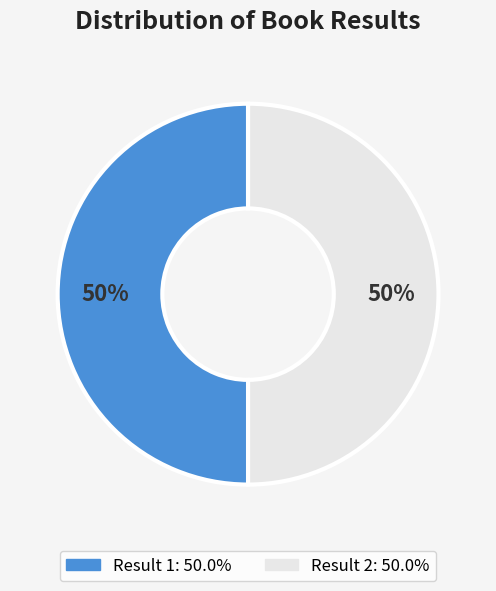

Combined, do Result 2 and Result 1 account for over 50%?

Yes